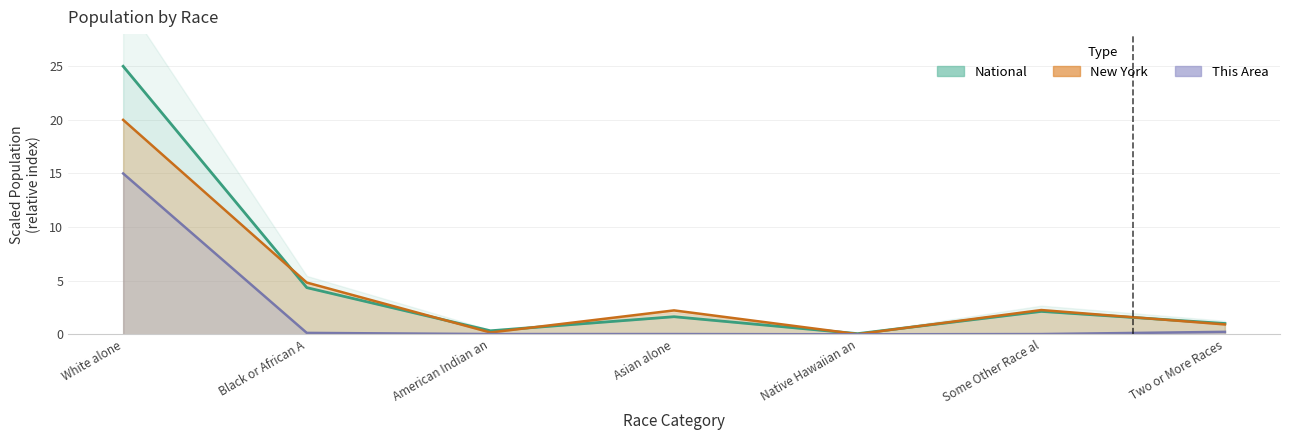

List the labels in order of This Area value, largest first.

White alone, Two or More Races, Black or African A, American Indian an, Asian alone, Some Other Race al, Native Hawaiian an